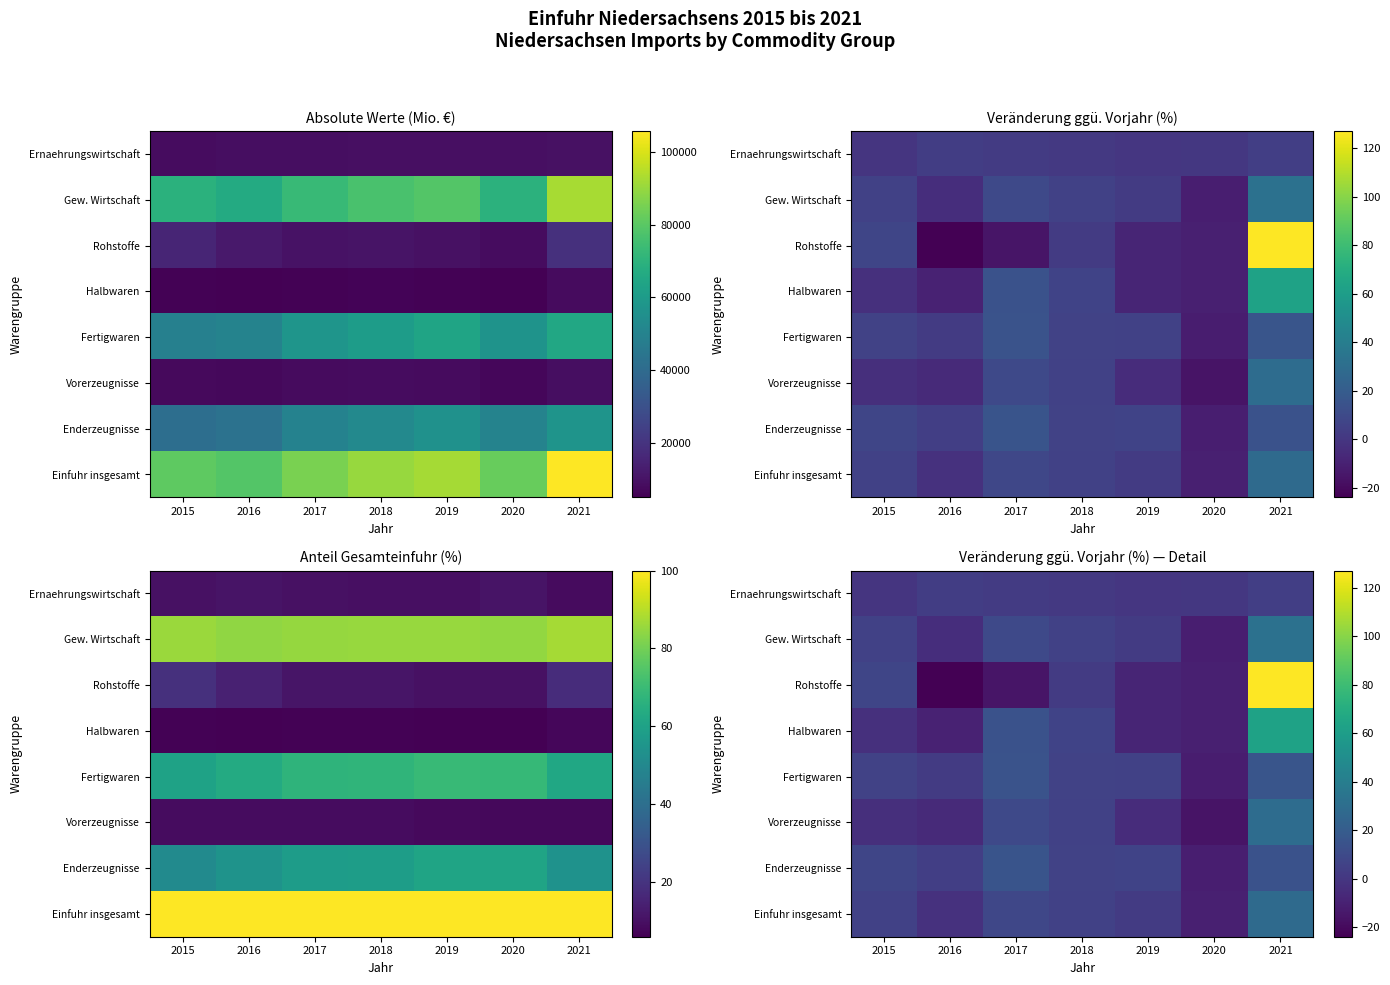

The Vorerzeugnisse series shows 2.3 at 2018. True or false?

False